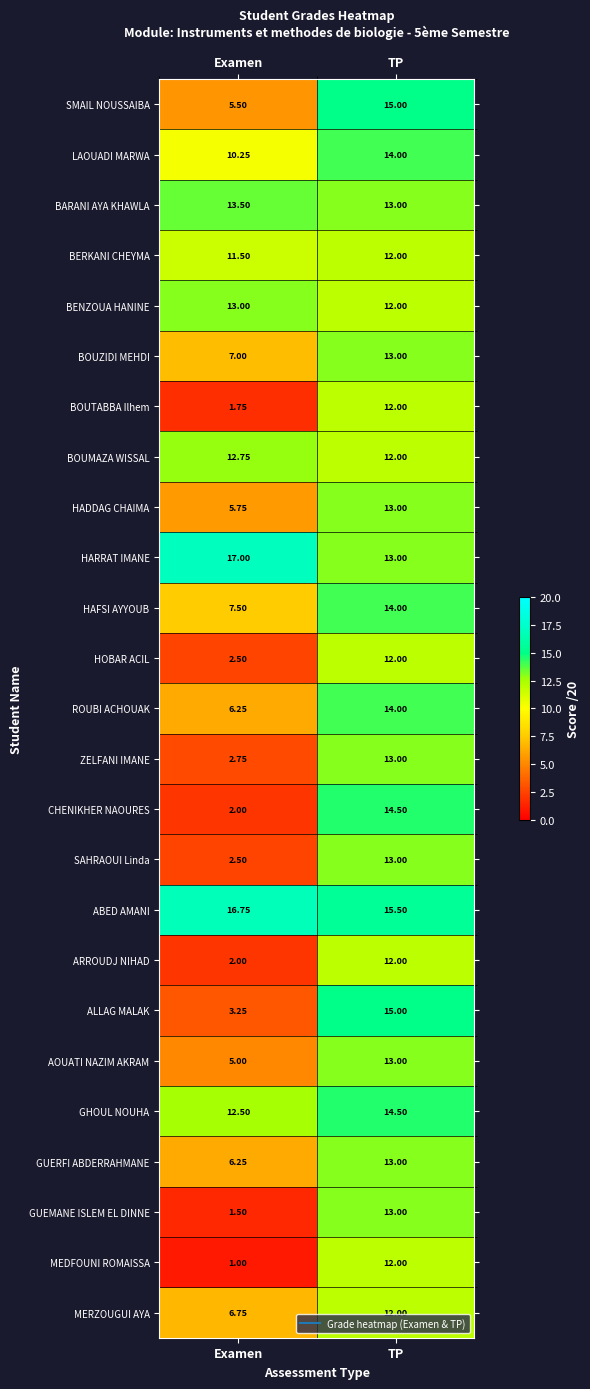

Which series changed the most between Examen and TP?

CHENIKHER NAOURES